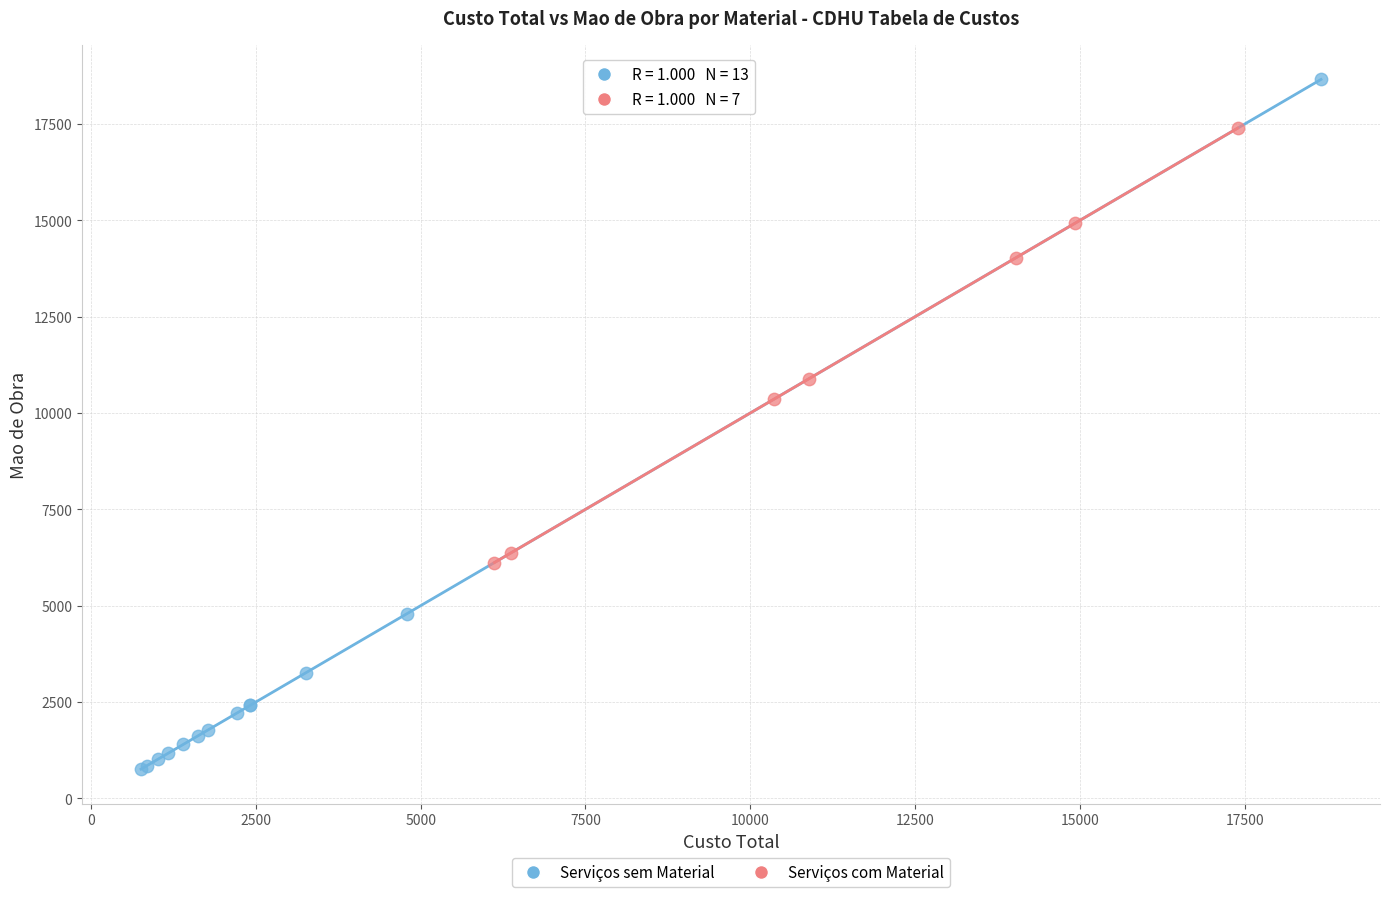

Which series reaches the maximum Y coordinate?

Serviços sem Material